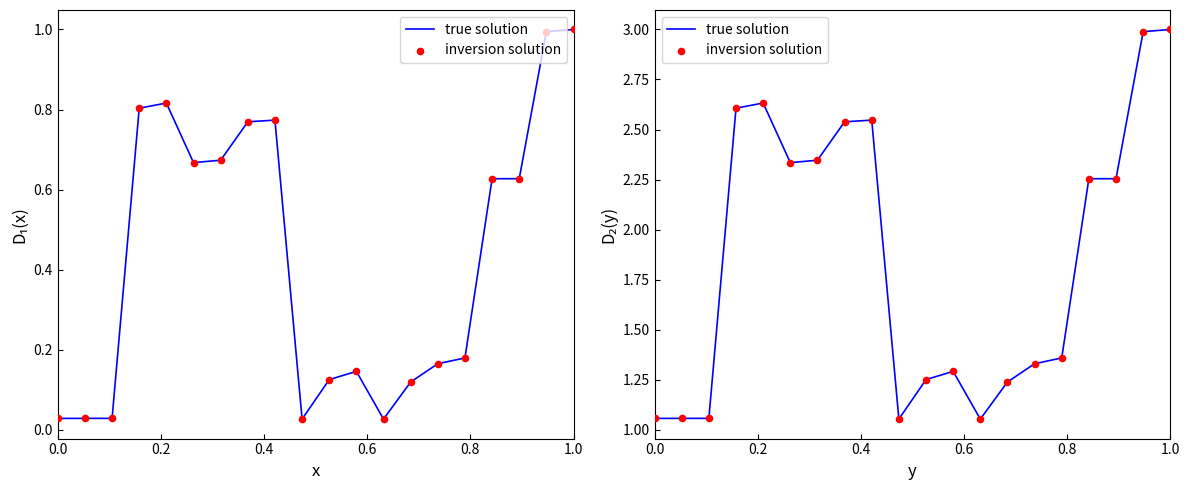

At how many categories does at least one series exceed 2?

10